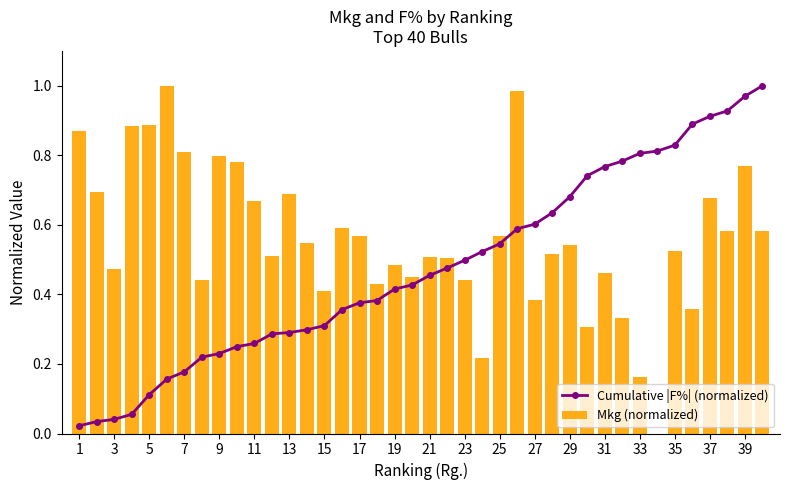

The Cumulative |F%| (normalized) series shows 0.1 at 13. True or false?

False